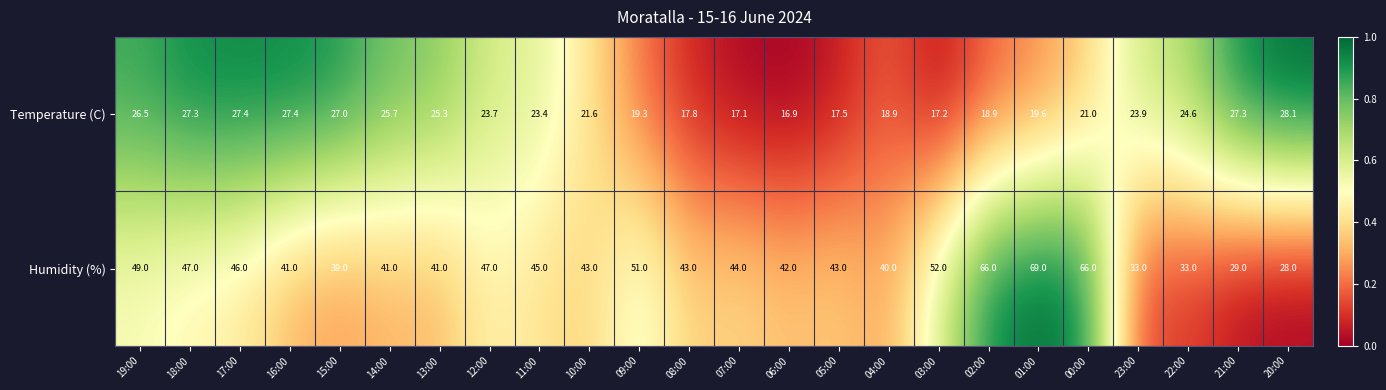

What is the greatest value displayed?

69.0